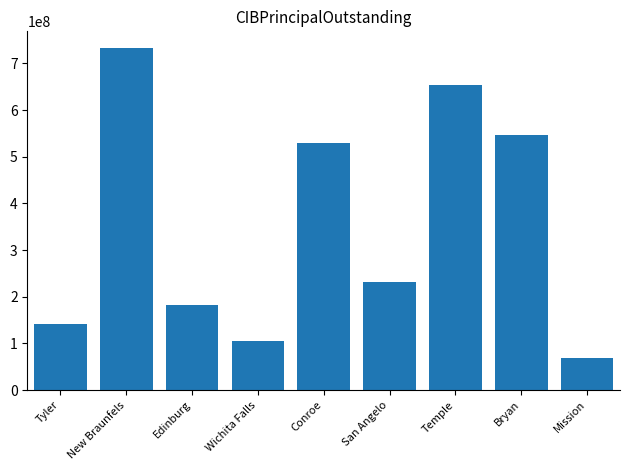

At which label does the data first exceed 231850000?

New Braunfels